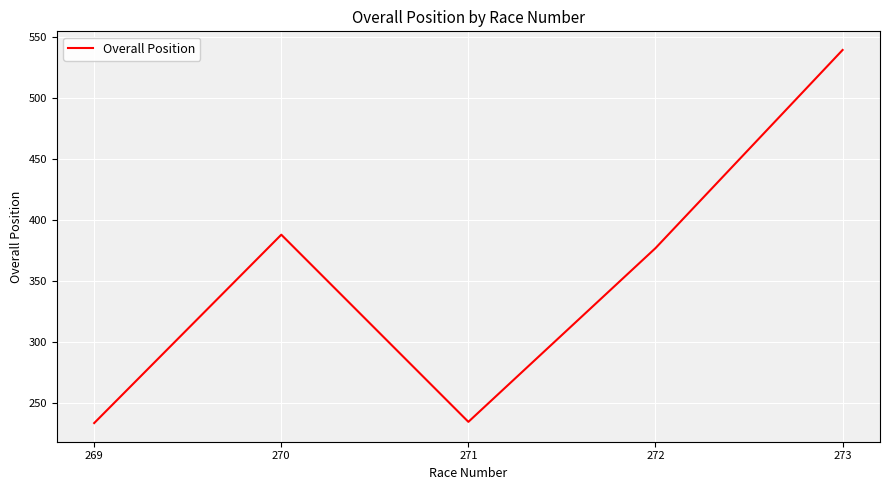

What is the minimum value shown in the chart?

234